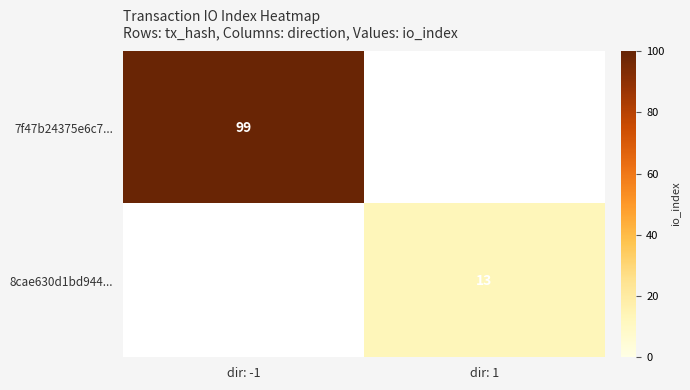

The value of 7f47b24375e6c7... at dir: -1 is 48. True or false?

False